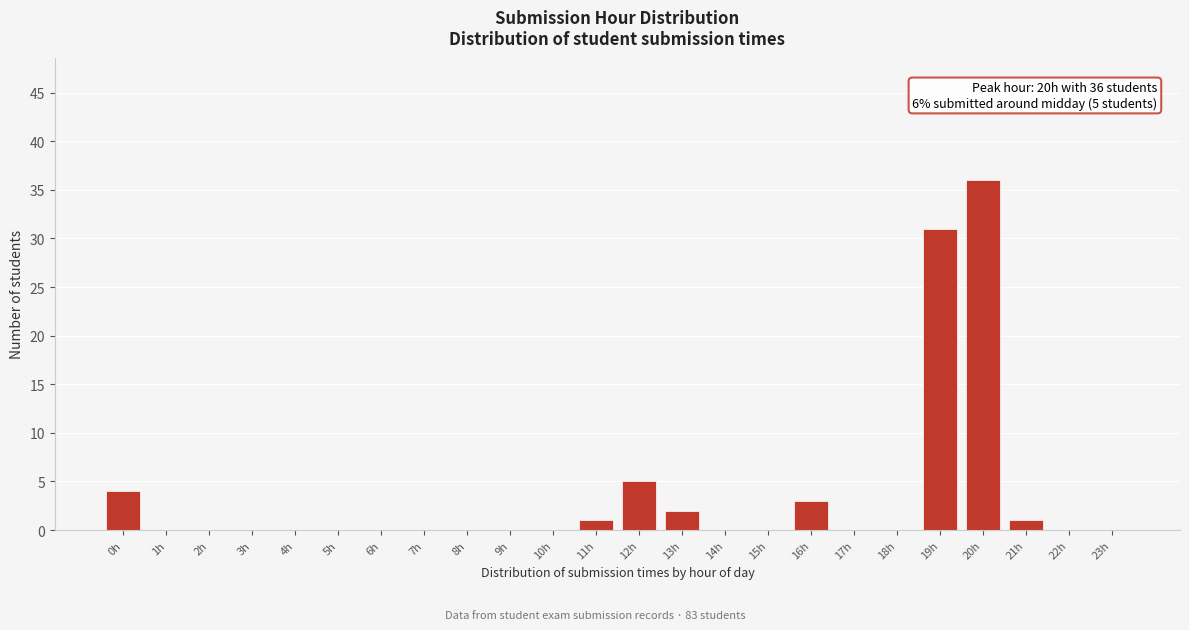

Reading right to left, extract all data points from this chart.

23h=0	22h=0	21h=1	20h=36	19h=31	18h=0	17h=0	16h=3	15h=0	14h=0	13h=2	12h=5	11h=1	10h=0	9h=0	8h=0	7h=0	6h=0	5h=0	4h=0	3h=0	2h=0	1h=0	0h=4